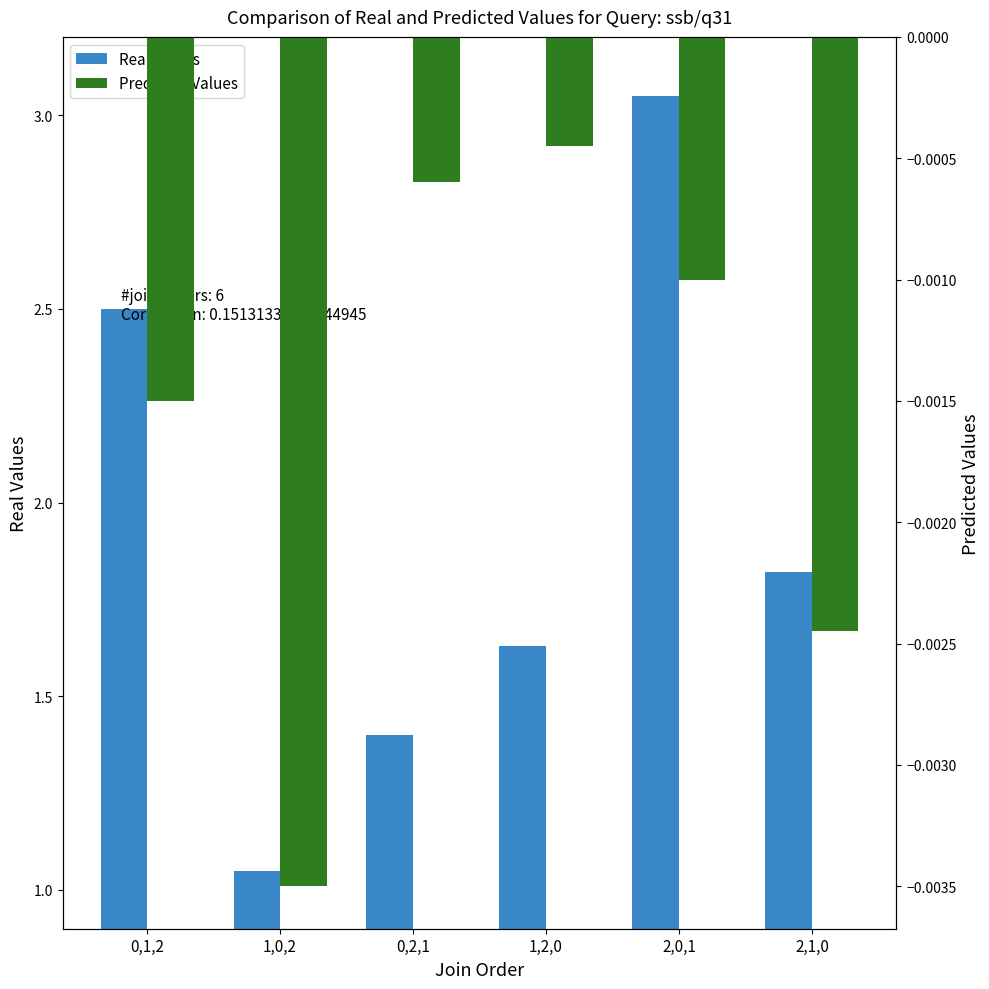

What is the difference between the highest and lowest values at 1,2,0?

1.6